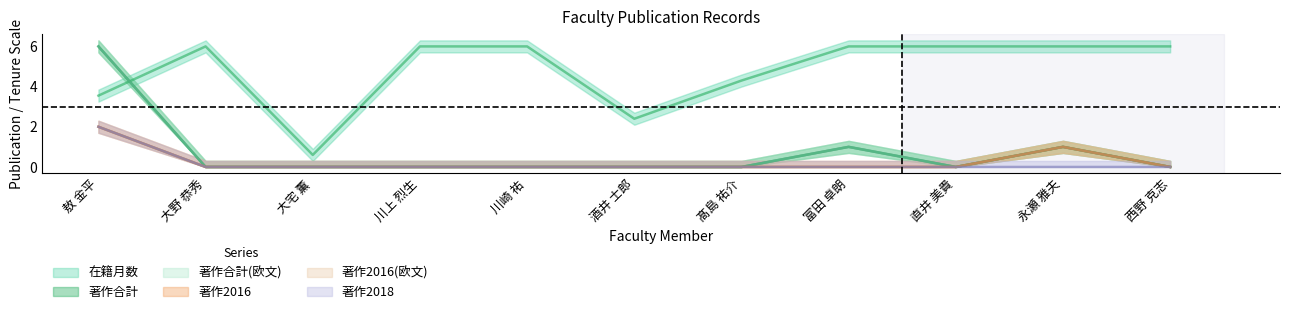

What is the difference between the maximum and minimum values in the 著作2016(欧文) series?

2.0